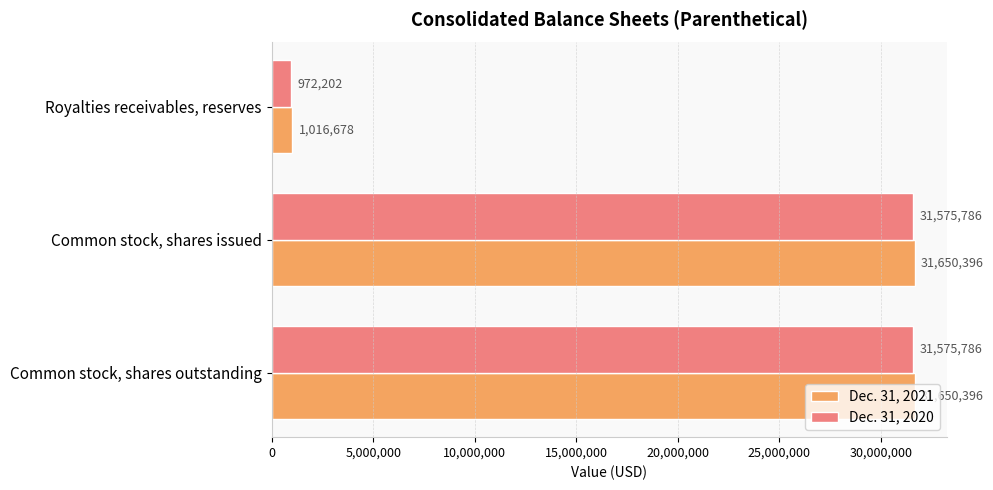

At how many categories does at least one series exceed 19165015?

2